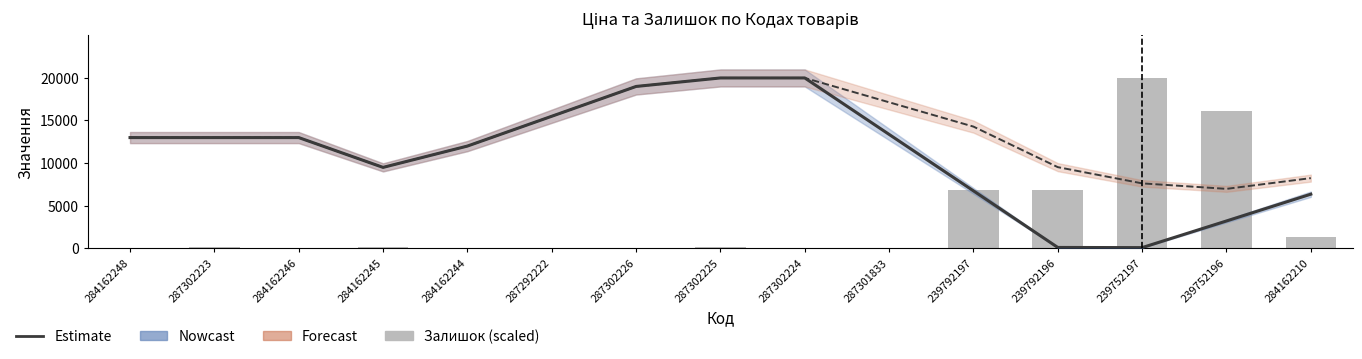

Which series has the largest range (max minus min)?

Залишок (scaled)